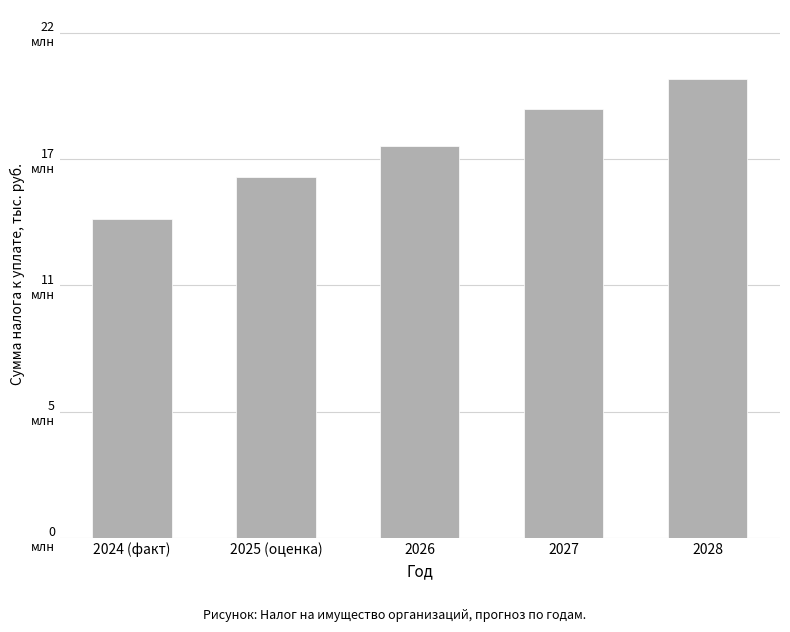

Does the chart contain any negative values?

No